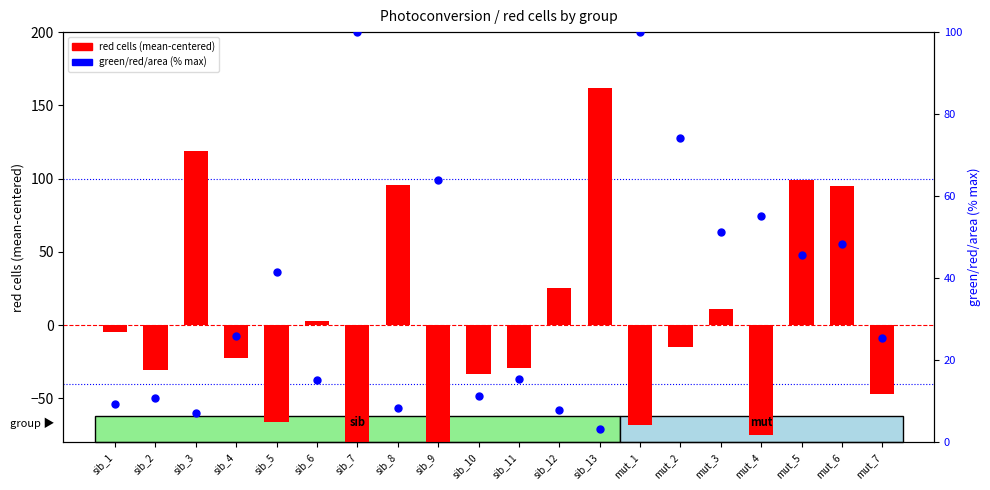

Which series has the largest total across all categories?

green/red/area (norm)